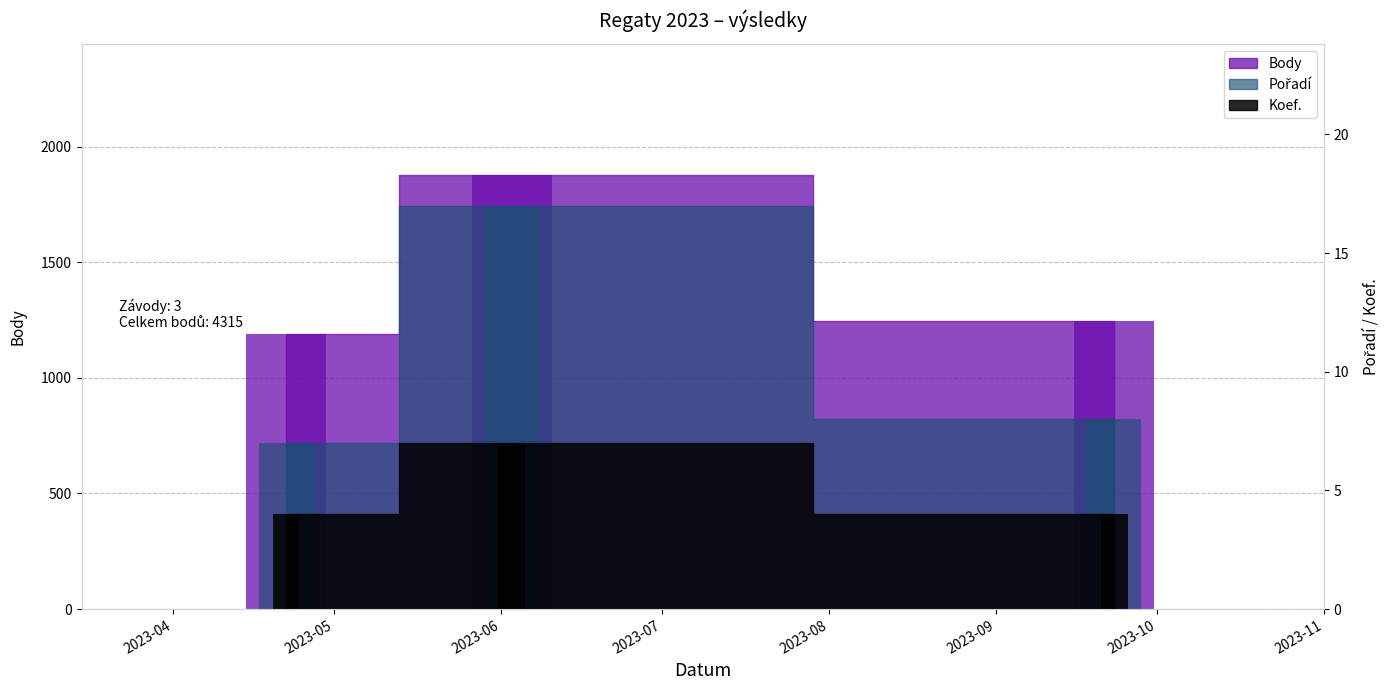

Between 2023-06 and 2023-10, which series saw the biggest shift?

Body